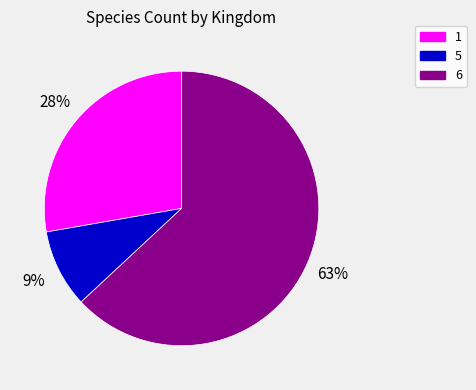

To the nearest percent, what is the average slice percentage?

33%